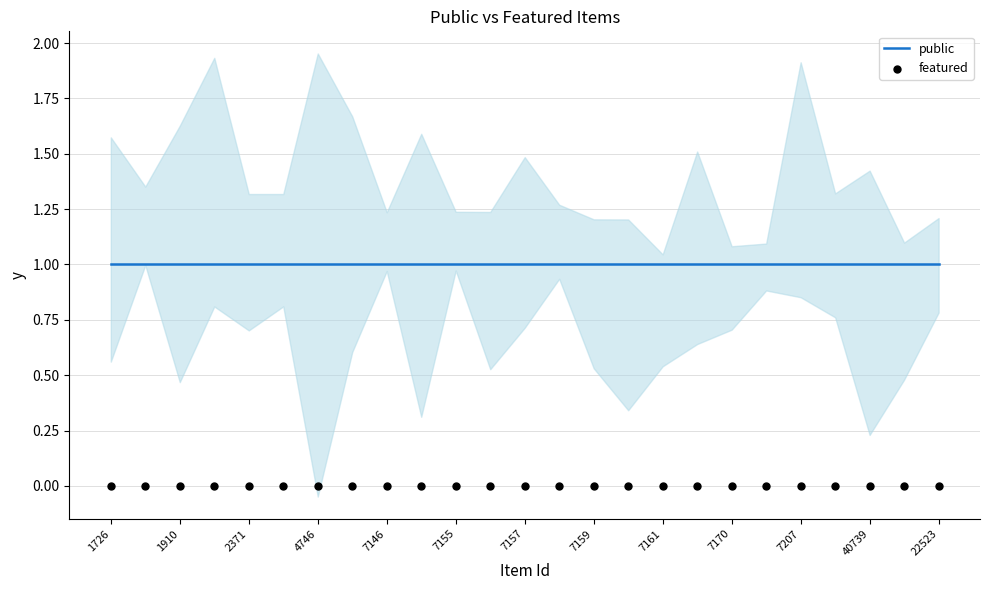

At which category is the sum across all series the highest?

1726